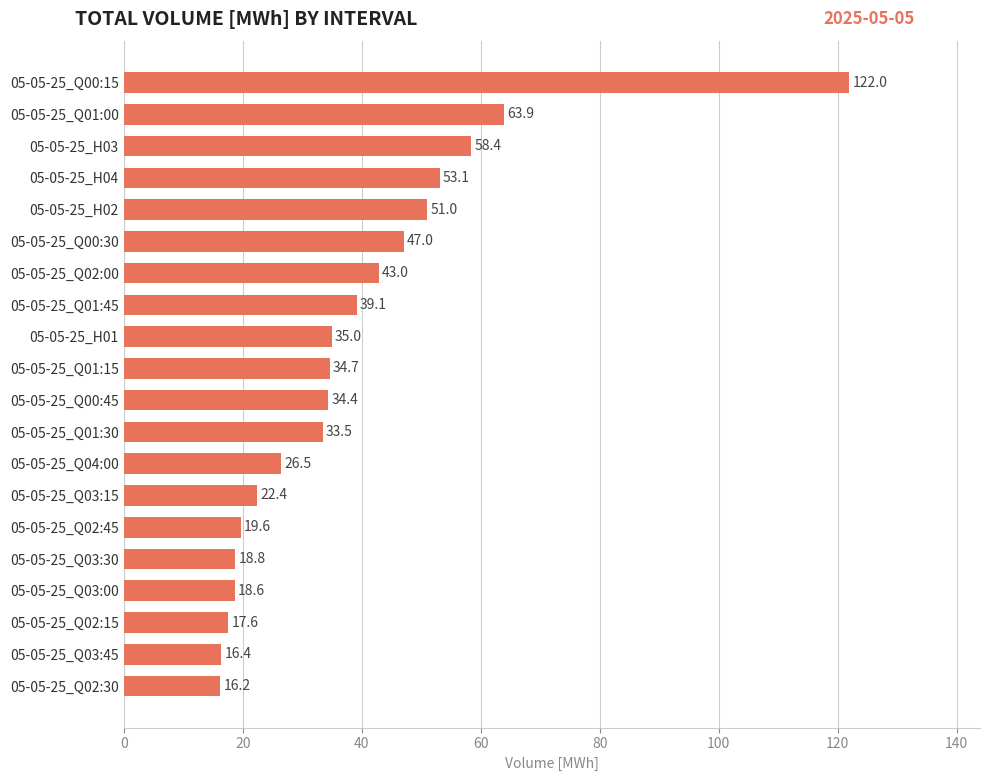

Which category has the highest value across all series?

05-05-25_Q00:15